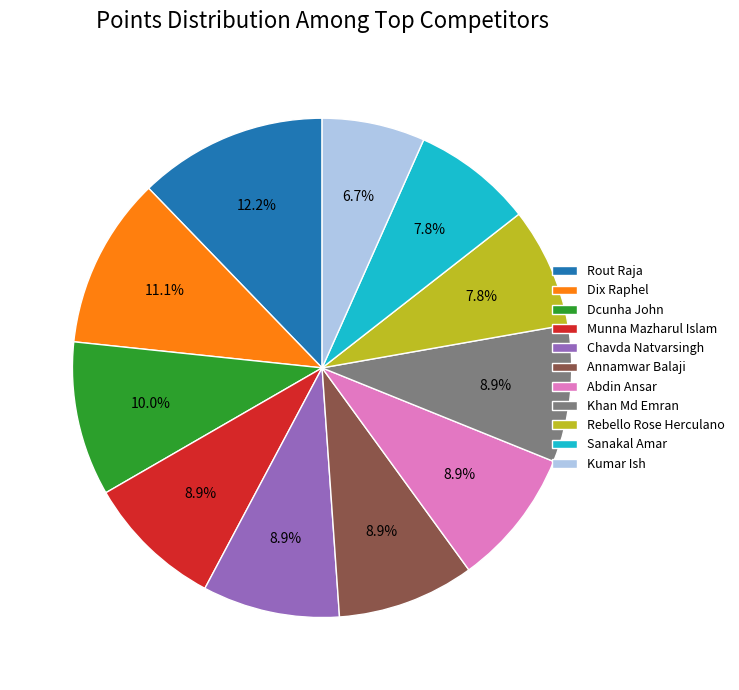

Does Kumar Ish represent more than half of the total?

No